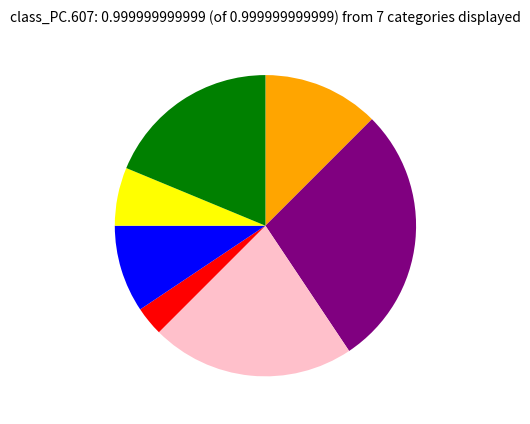

Does any single category account for the majority?

No